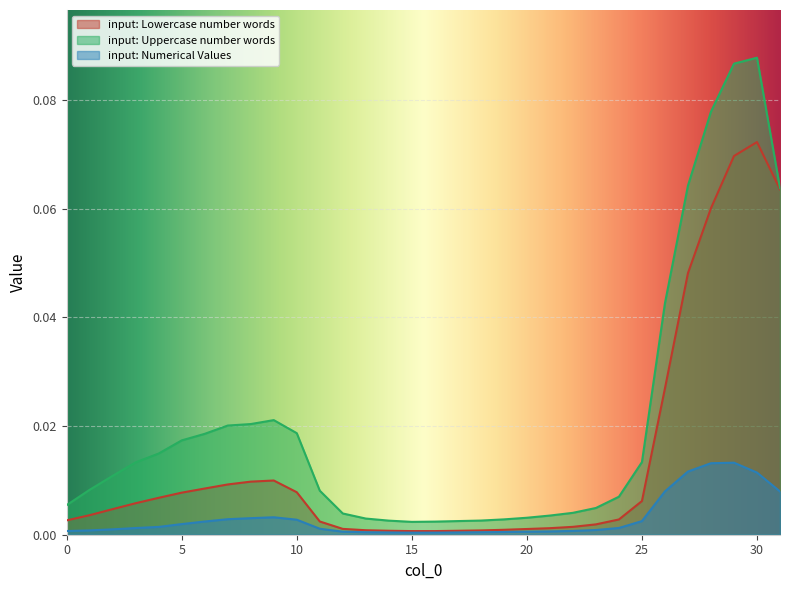

List the series in order of their overall mean, lowest first.

input: Numerical Values, input: Lowercase number words, input: Uppercase number words